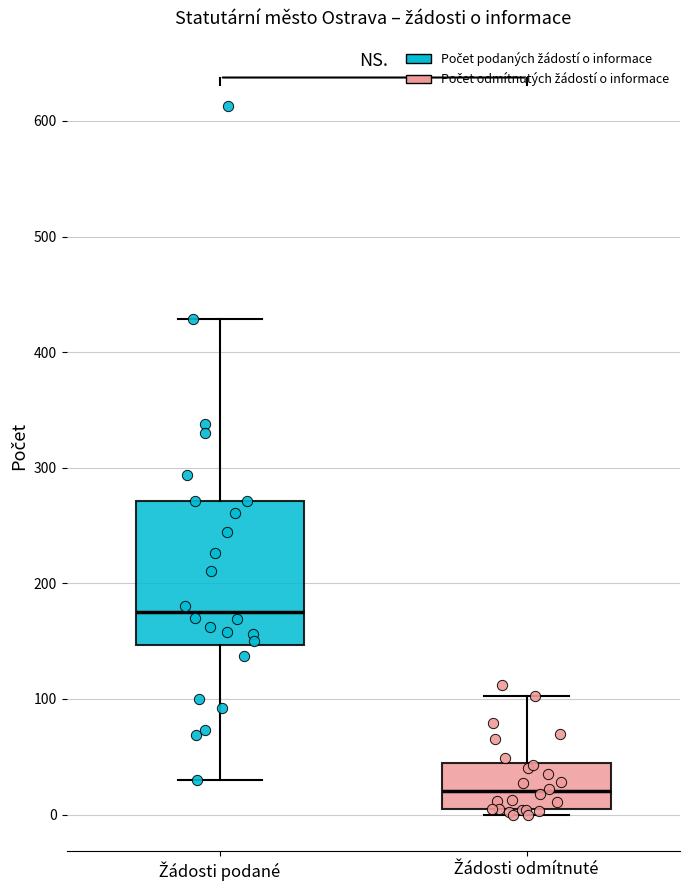

Comparing the boxes themselves (not the whiskers), which one is the tallest?

Žádosti podané